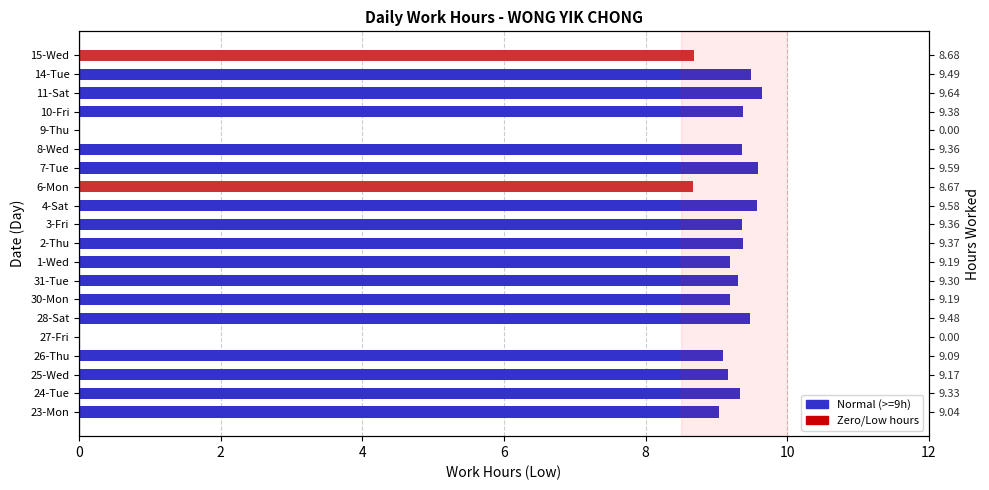

How many data points does each series have?

20